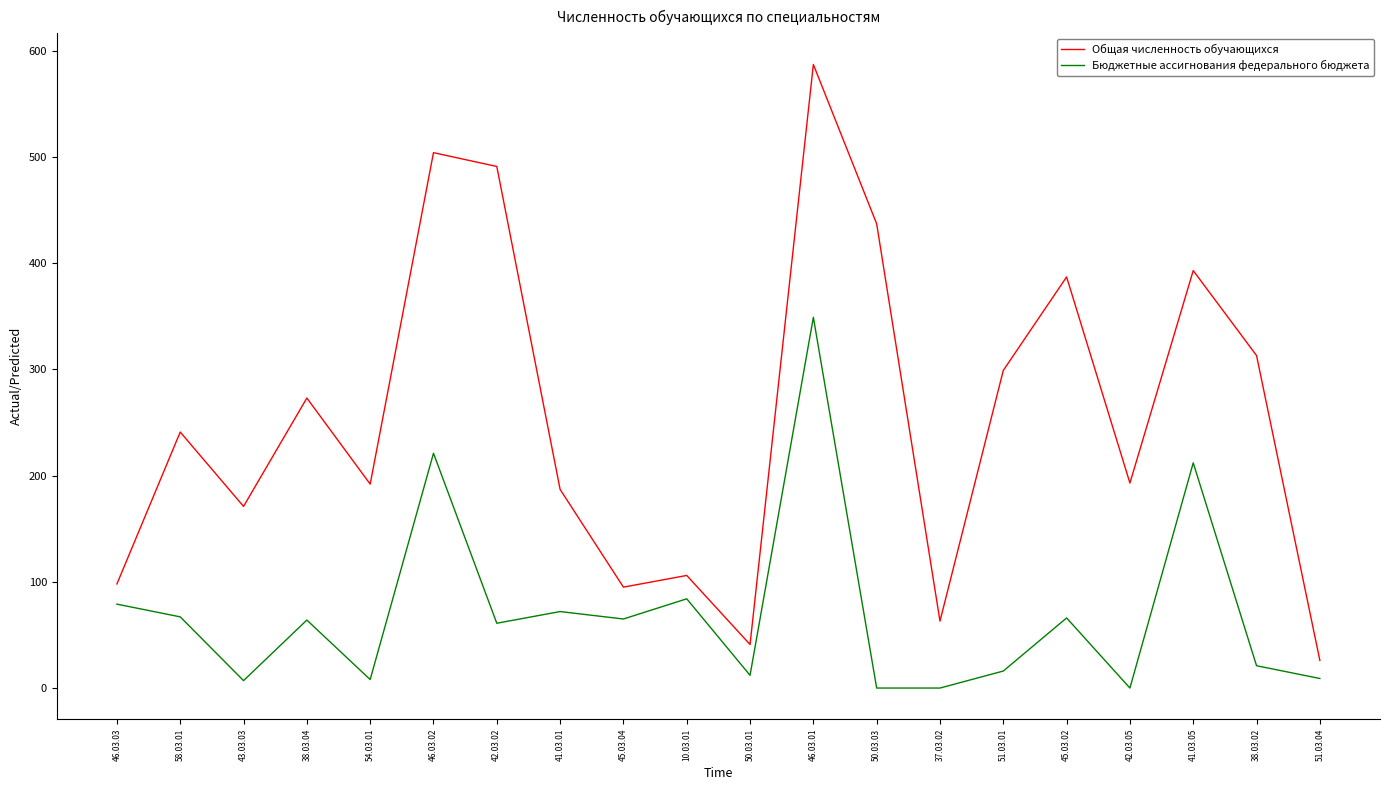

What is the sum of the Бюджетные ассигнования федерального бюджета values at 46.03.02 and 46.03.01?

570